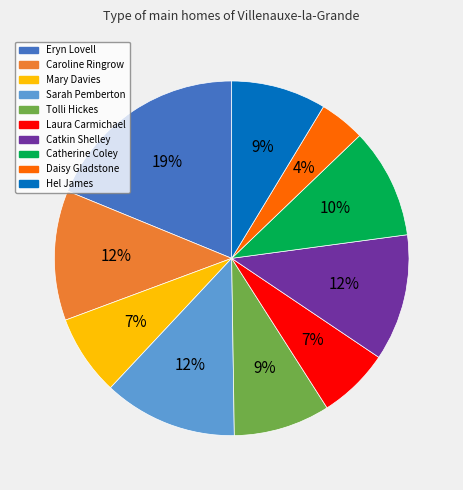

To the nearest percent, what is the difference between the largest and smallest slice percentages?

15%